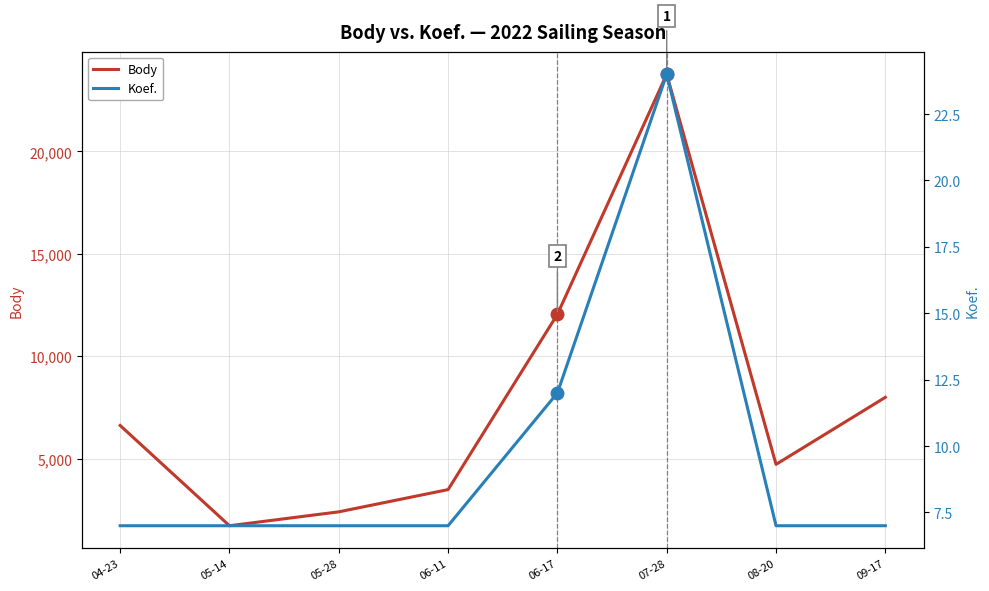

Where is the first local maximum for Body?

07-28